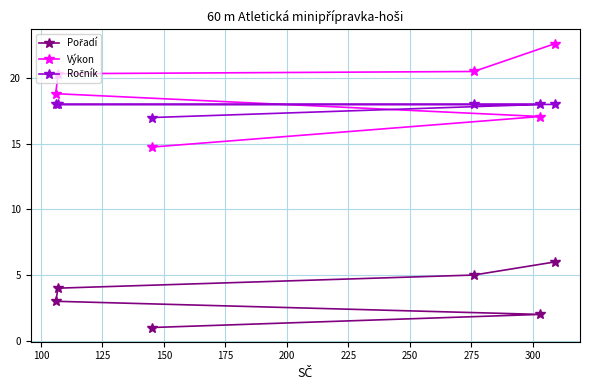

What is the maximum value shown in the chart?

22.6